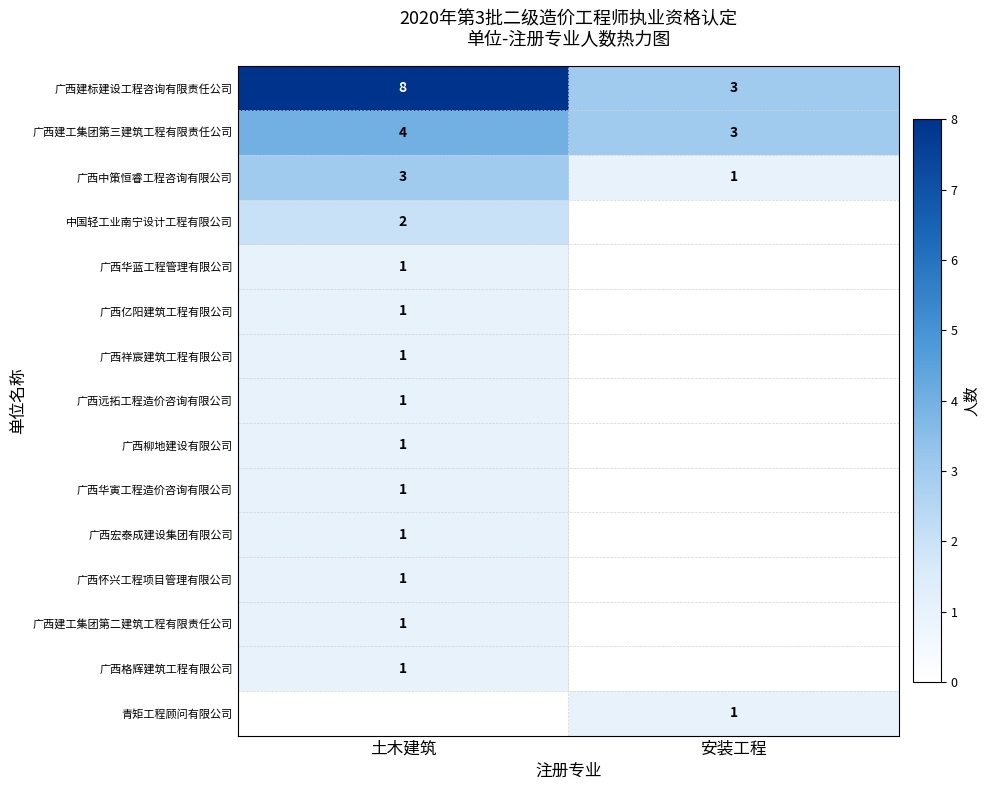

Which has a higher value, 土木建筑 or 安装工程?

土木建筑